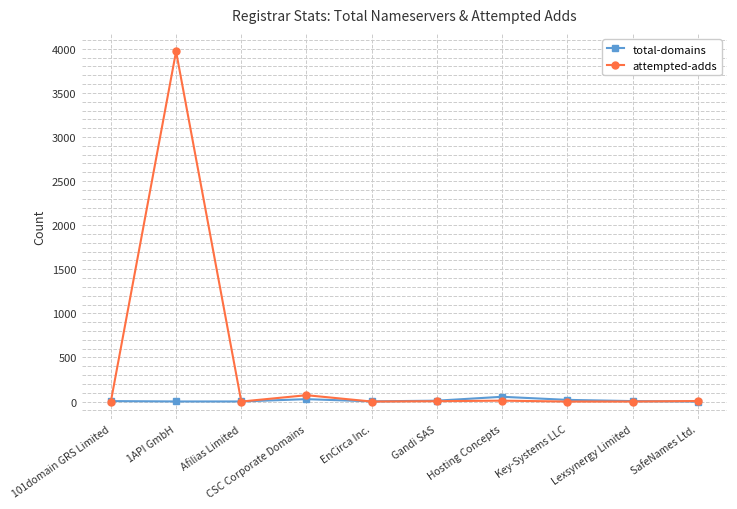

What is the difference between the maximum and minimum values in the attempted-adds series?

3971